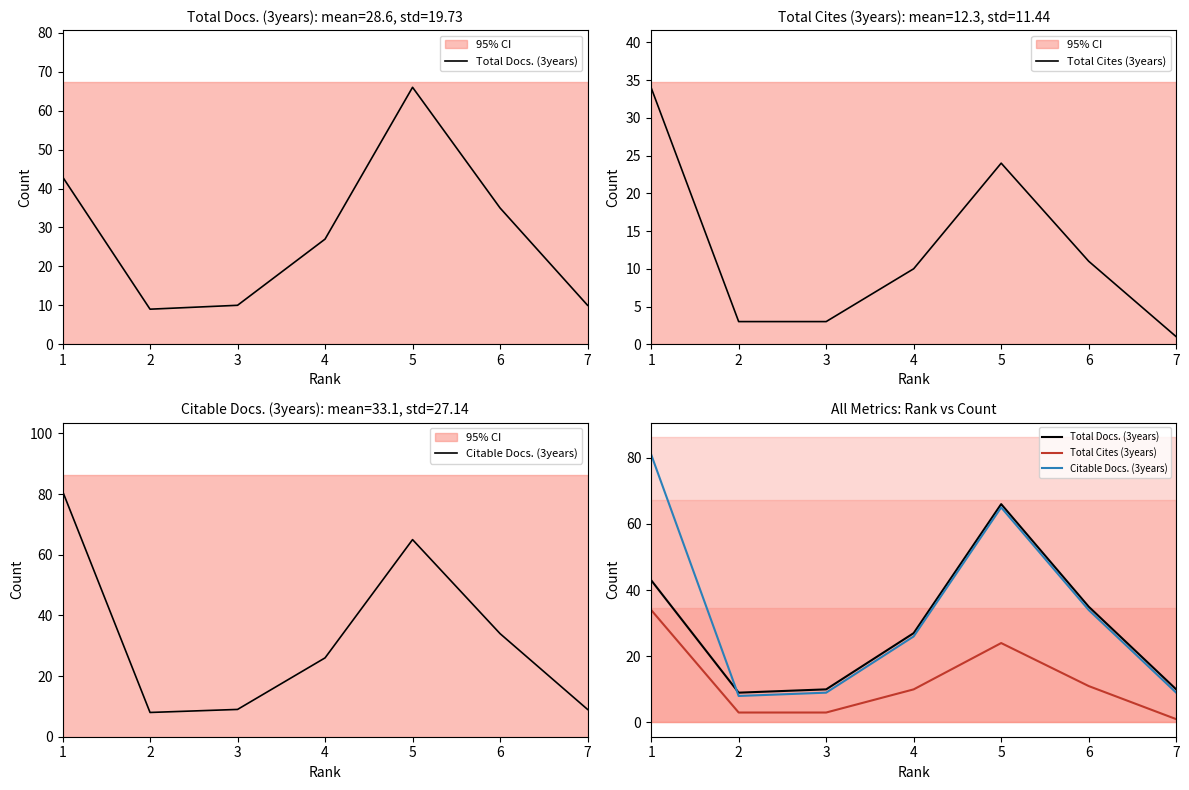

Is this an area chart (filled region under the line)?

No